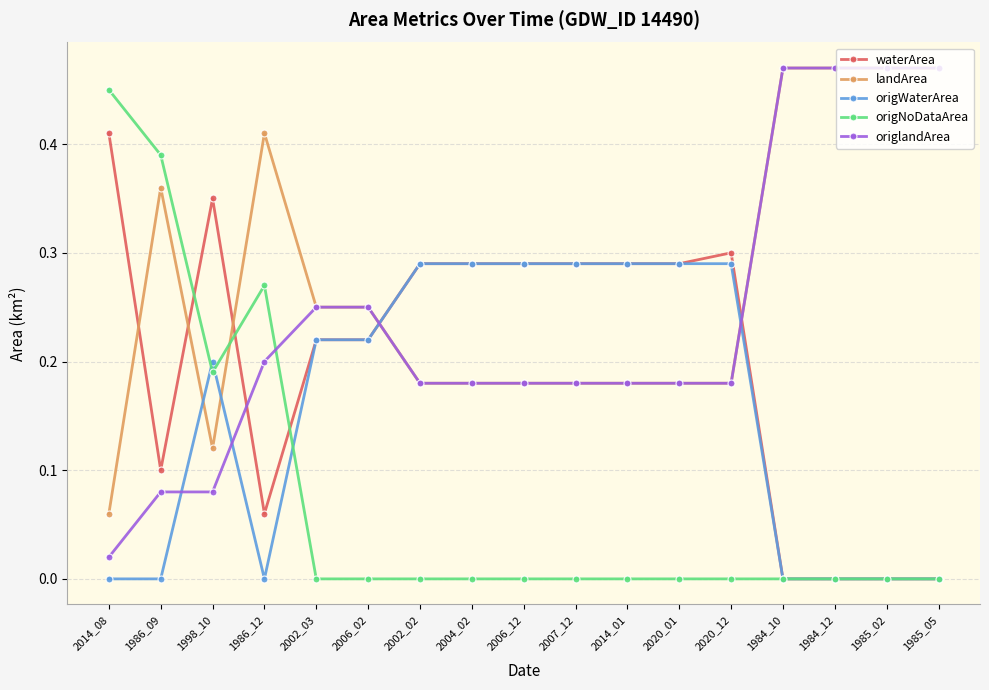

How many times do origlandArea and origWaterArea cross each other?

4